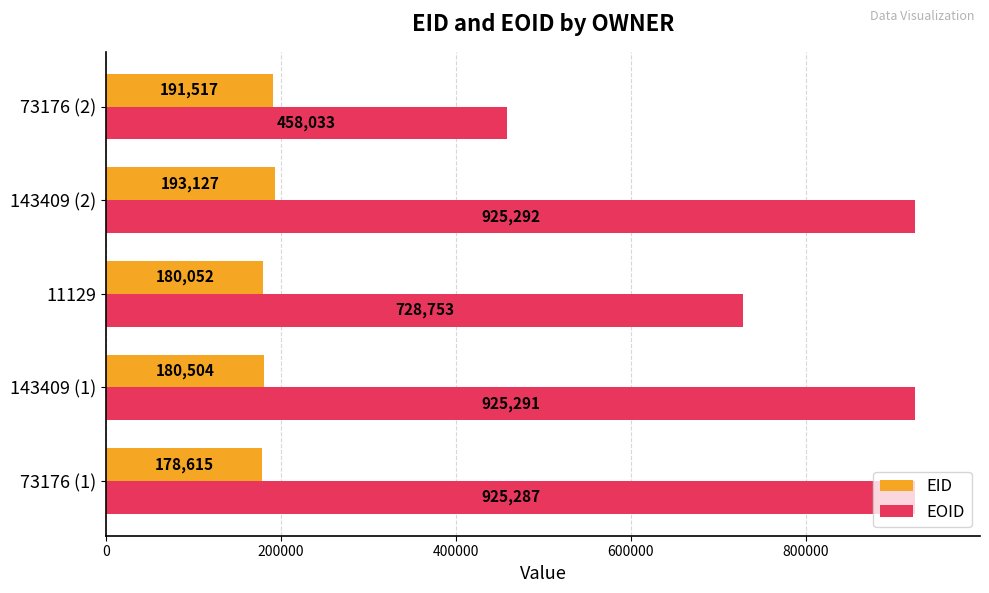

What is the difference between the highest and lowest values at 73176 (2)?

266516